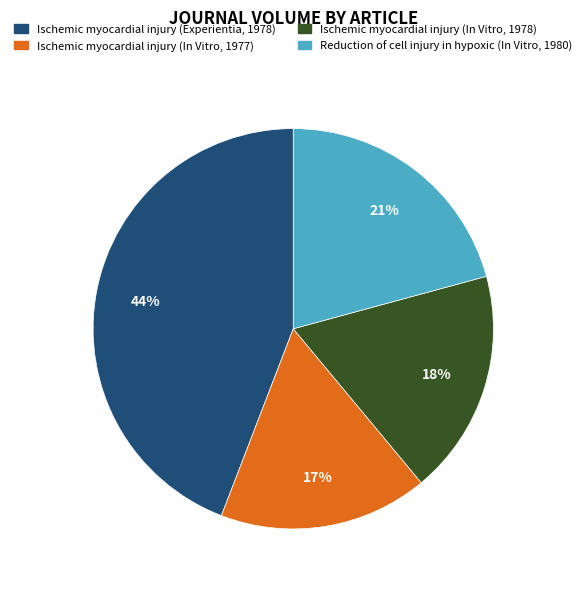

To the nearest percent, what is the average slice percentage?

25%